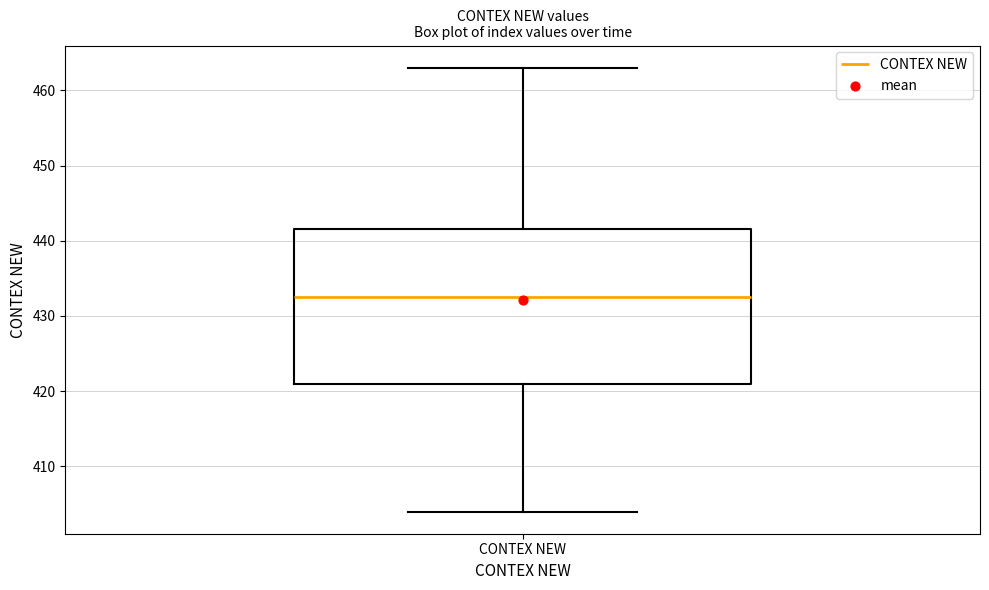

Transcribe this box plot: give where the median line is, the range the box spans, and where the two whiskers end, as read against the y-axis. The values are not printed on the chart, so give them approximately, as read against the axis.

median 433, box 421 to 442, whiskers 404 to 463